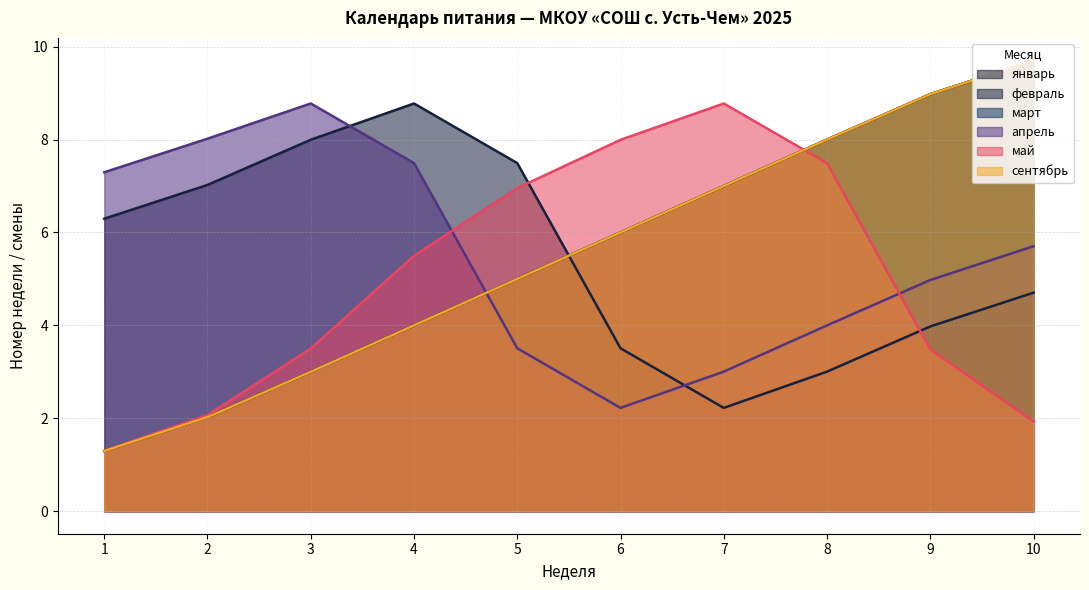

What is the smallest value displayed?

1.3